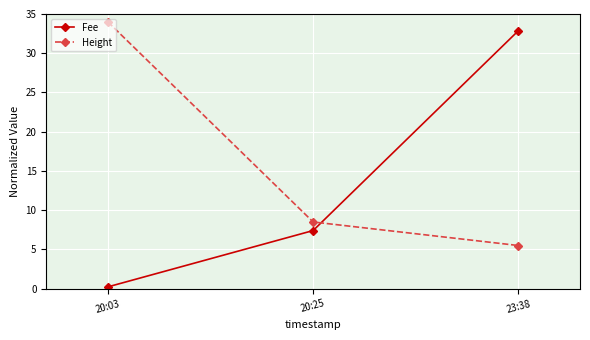

Which series has the largest total across all categories?

Height